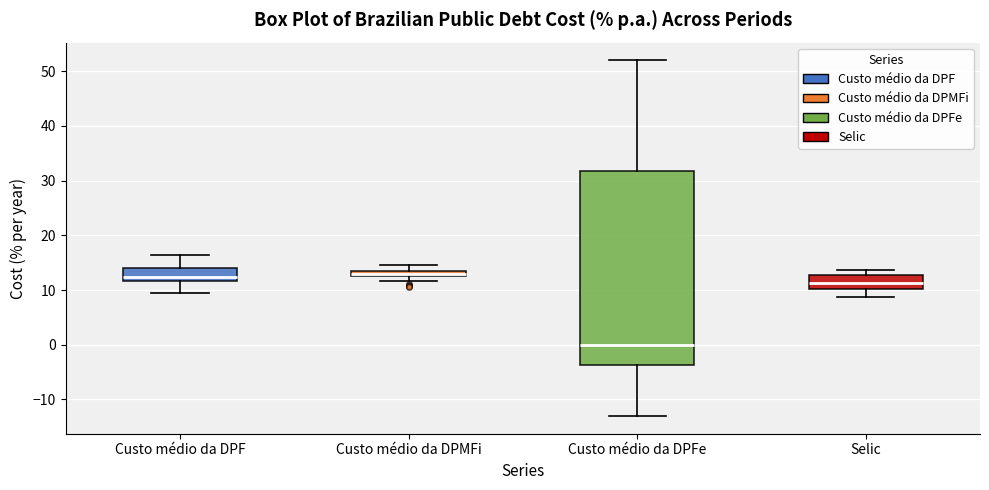

Comparing the boxes themselves (not the whiskers), which one is the tallest?

Custo médio da DPFe